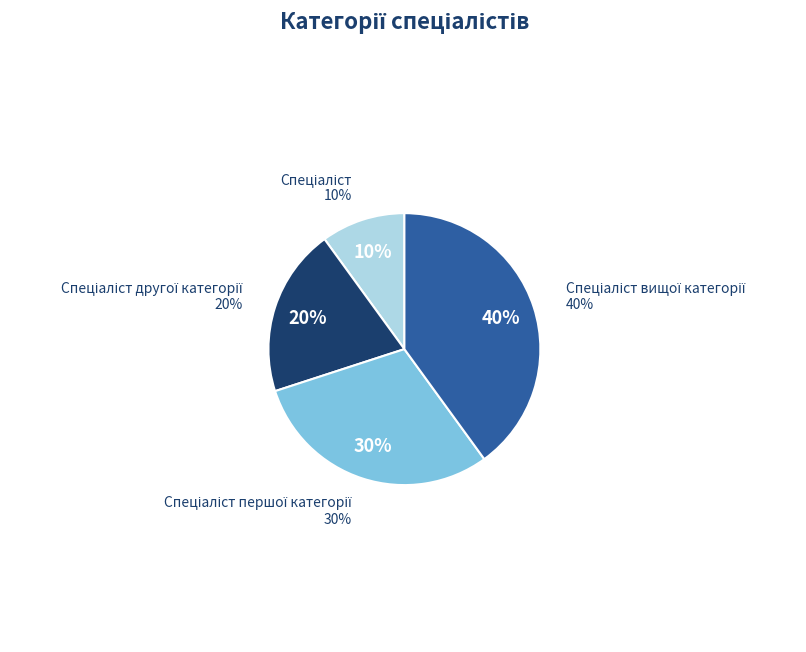

Approximately how many times larger is the value at Спеціаліст першої категорії compared to Спеціаліст?

3.0